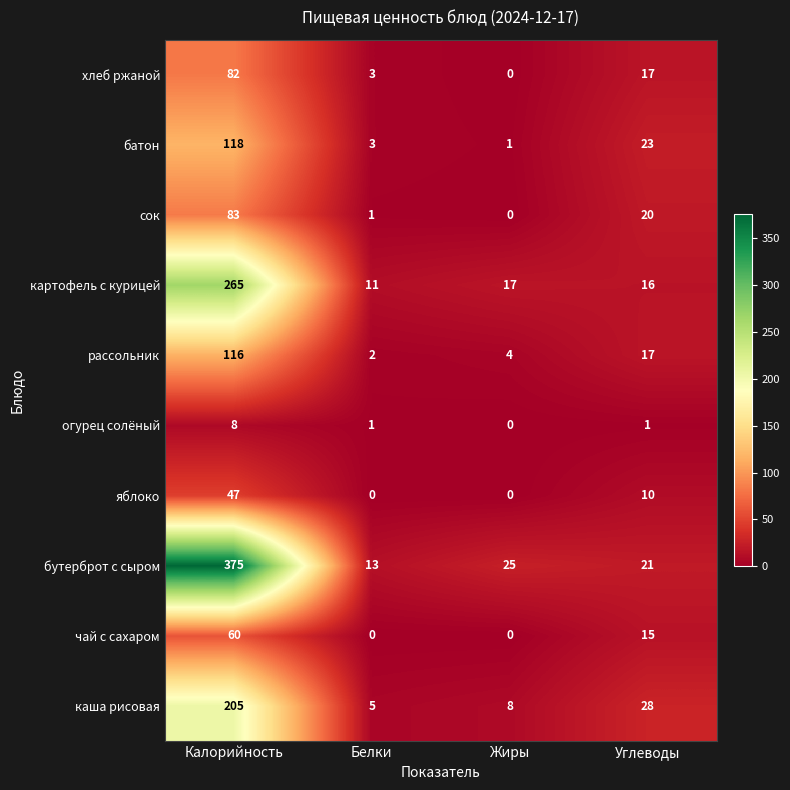

At which label is яблоко closest to 23?

Углеводы